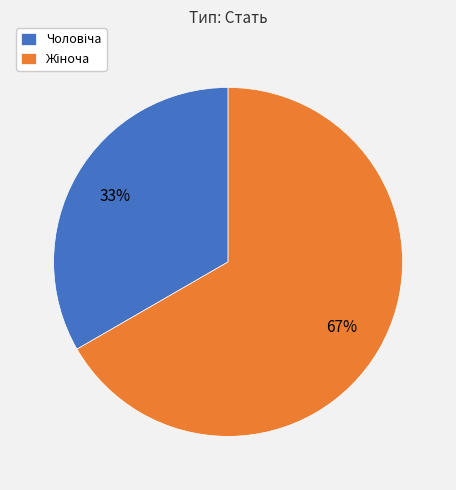

Is there any slice that represents more than half of the pie?

Yes